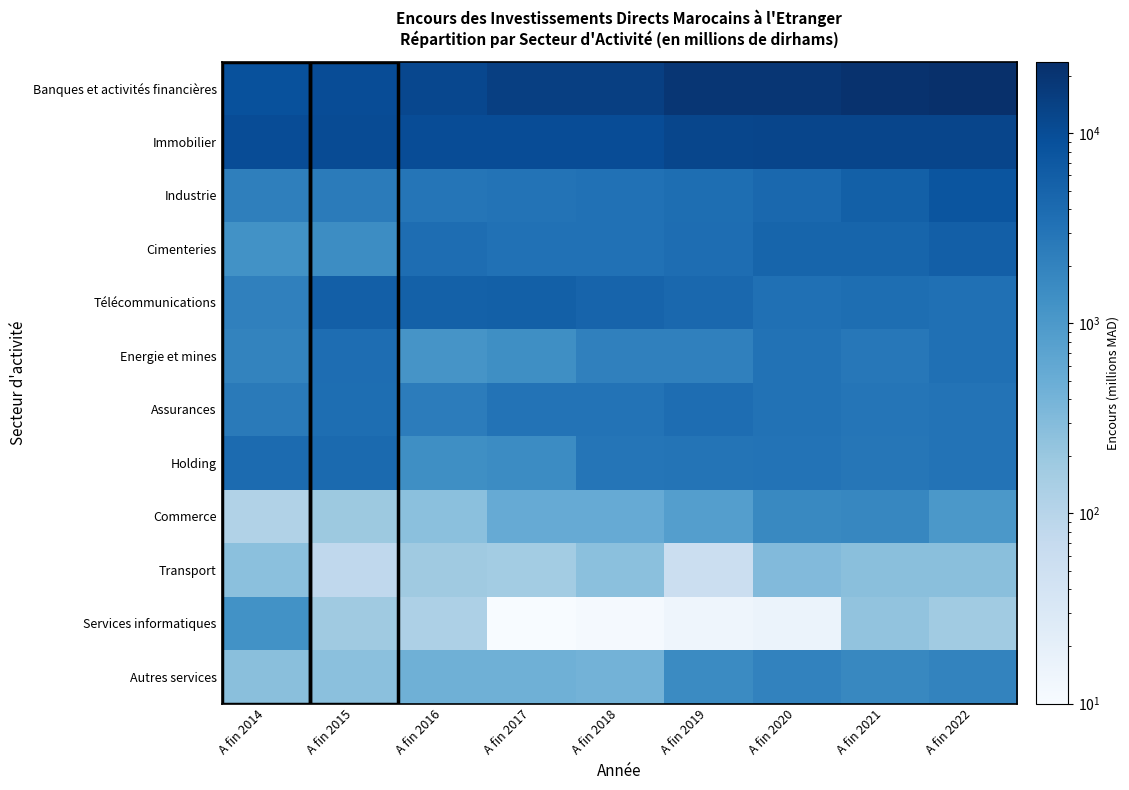

At which category is the sum across all series the highest?

A fin 2022